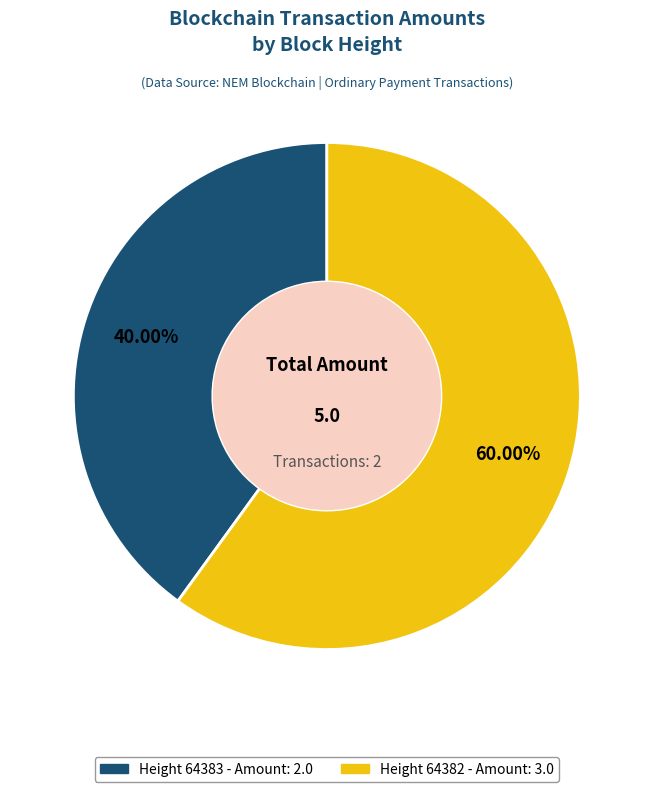

Is there any slice that represents more than half of the pie?

Yes